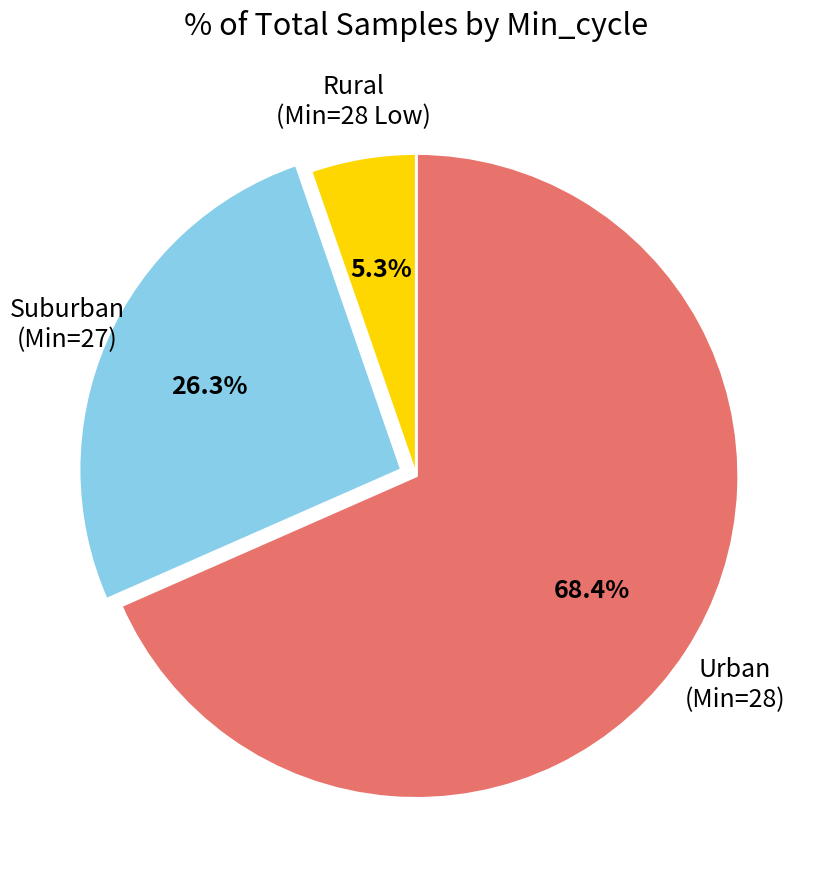

Which category has the biggest portion of the pie?

Urban (Min=28)